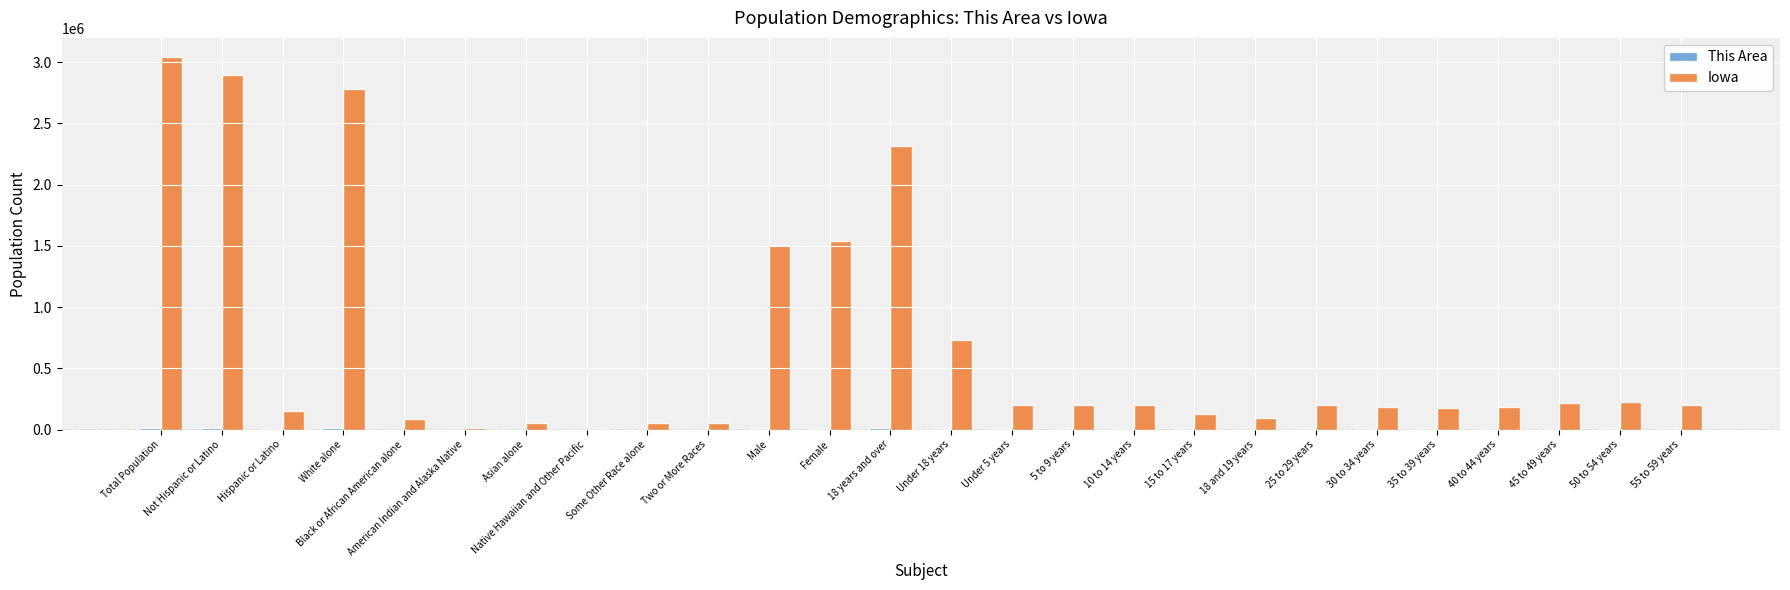

At which category is the sum across all series the highest?

Total Population